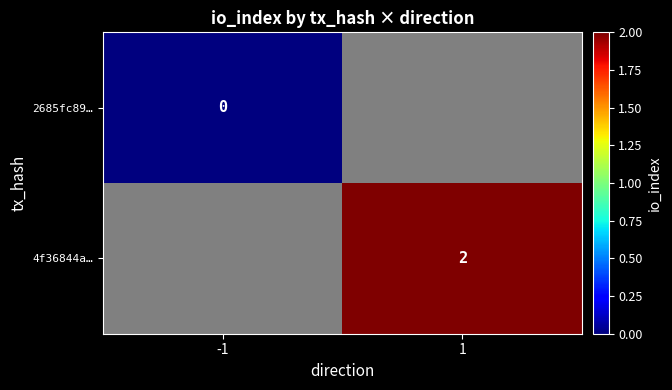

The 4f36844a… series shows 2 at 1. True or false?

True